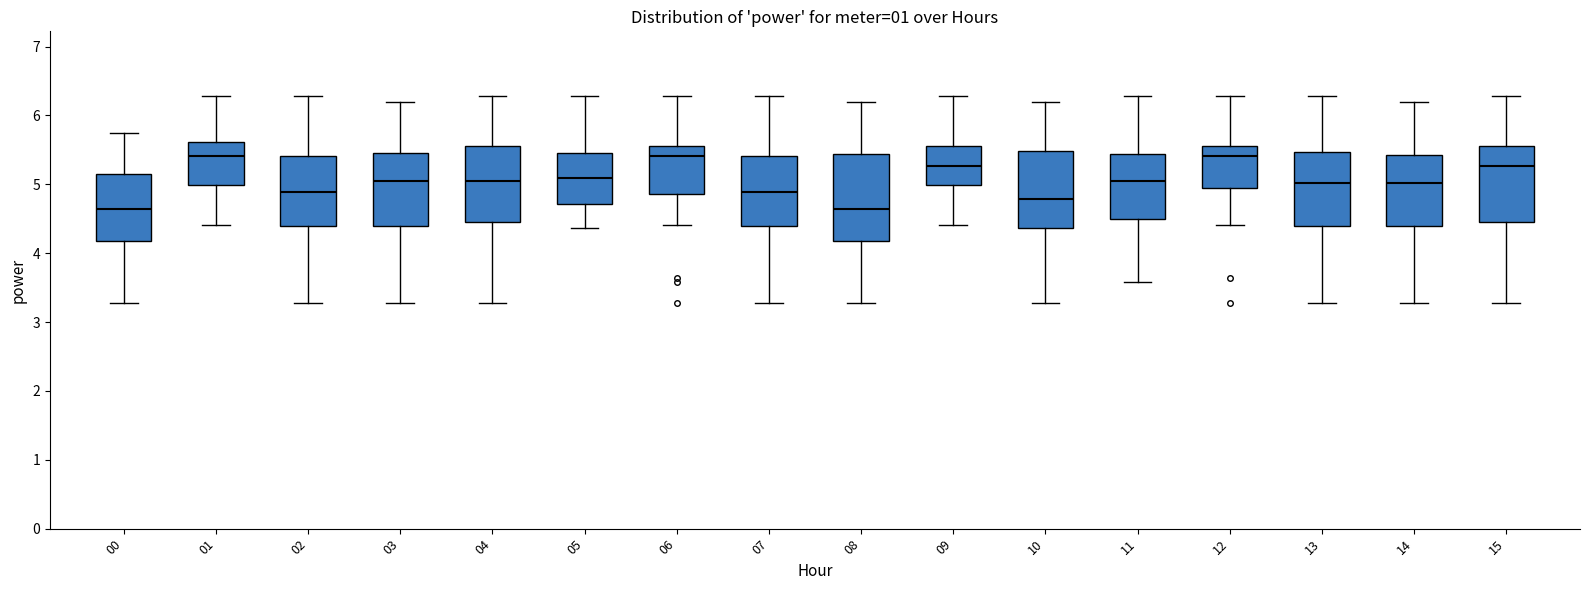

Comparing the boxes themselves (not the whiskers), which one is the tallest?

08